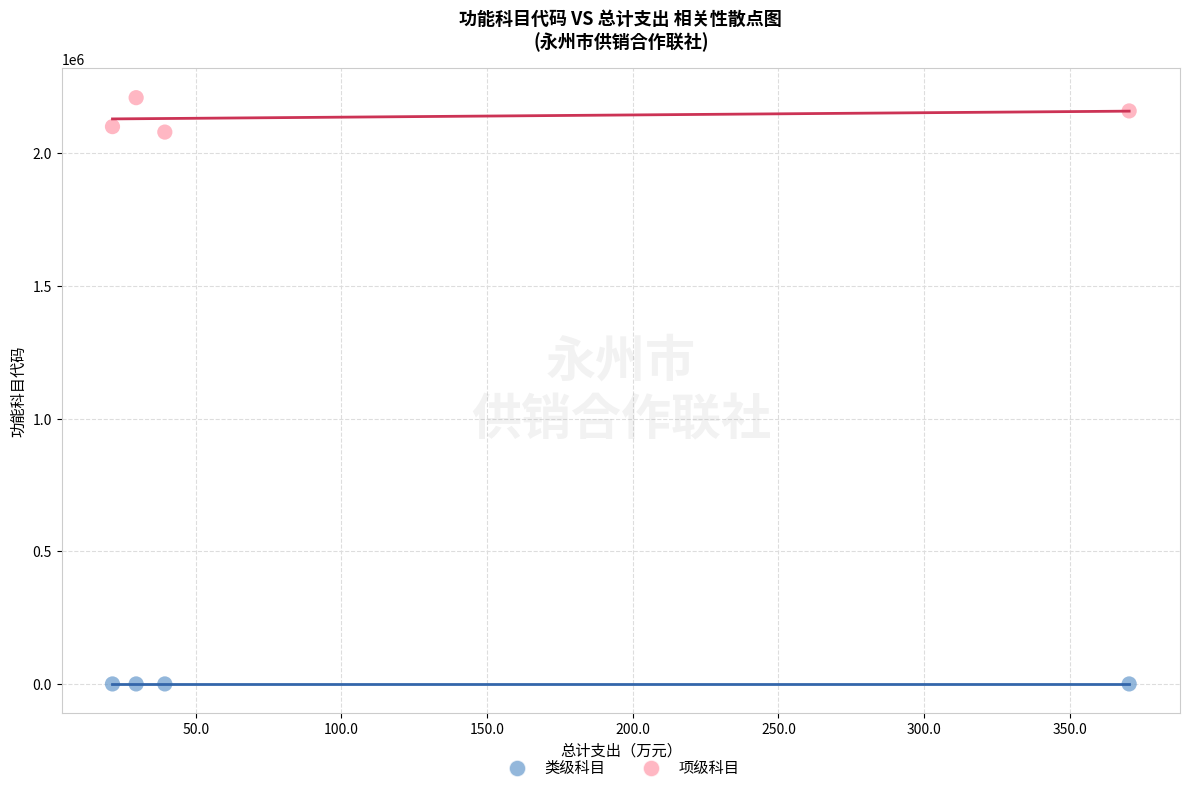

Count the number of points in this scatter plot.

8